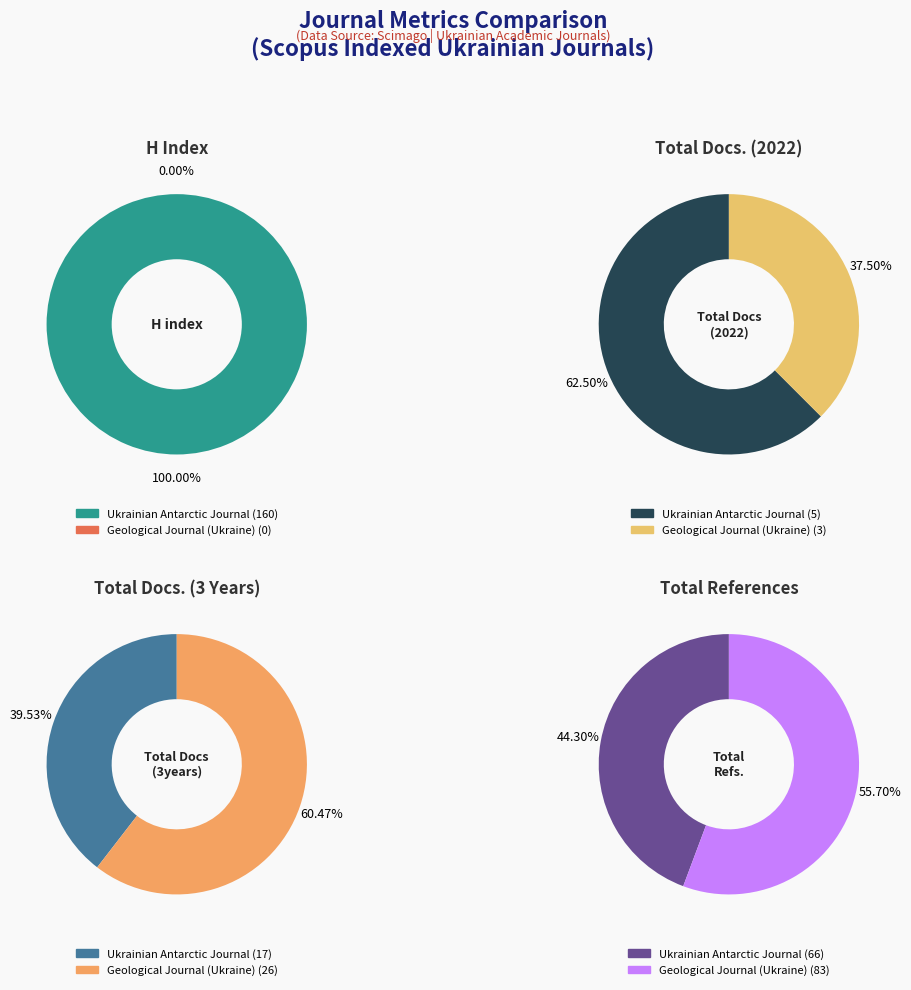

Between Ukrainian Antarctic Journal and Geological Journal (Ukraine), which series saw the biggest shift?

H index